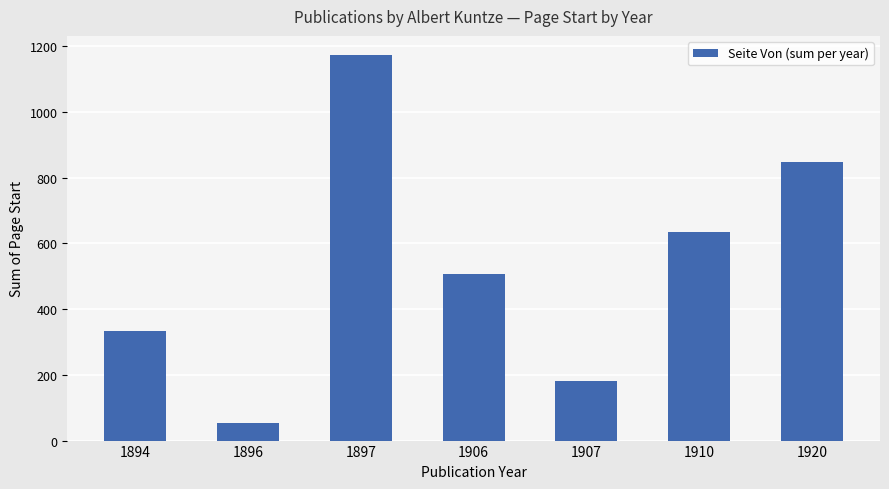

Approximately how many times larger is the value at 1897 compared to 1906?

2.3